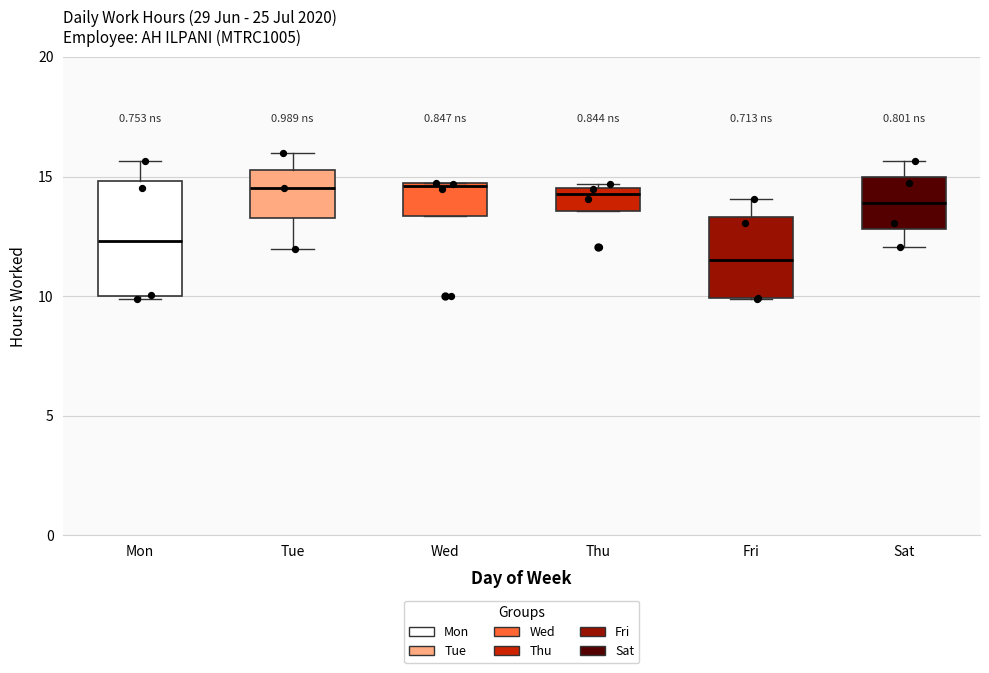

Which box is the tallest, from its lower edge to its upper edge?

Mon